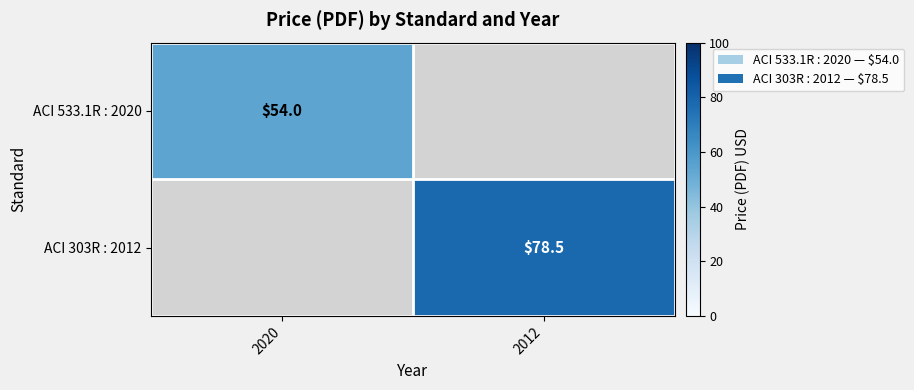

At 2012, list the series in order from largest to smallest.

ACI 303R : 2012, ACI 533.1R : 2020